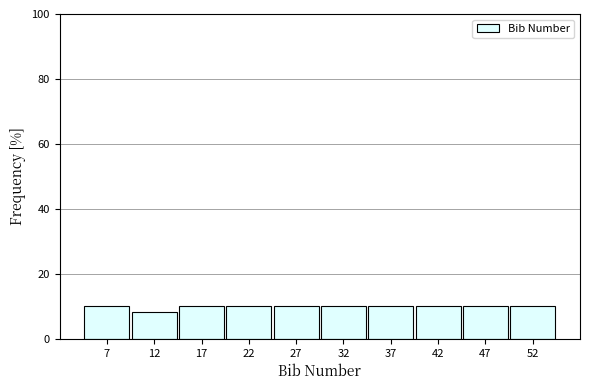

Reading left to right, list every bar in this chart as the range it spans on the x-axis followed by its height. Neither the bar edges nor the heights are printed on the chart, so give them approximately, as read against the axes.

5.0 to 9.9: 10
9.9 to 14.8: 8
14.8 to 19.7: 10
19.7 to 24.6: 10
24.6 to 29.5: 10
29.5 to 34.4: 10
34.4 to 39.3: 10
39.3 to 44.2: 10
44.2 to 49.1: 10
49.1 to 54.0: 10